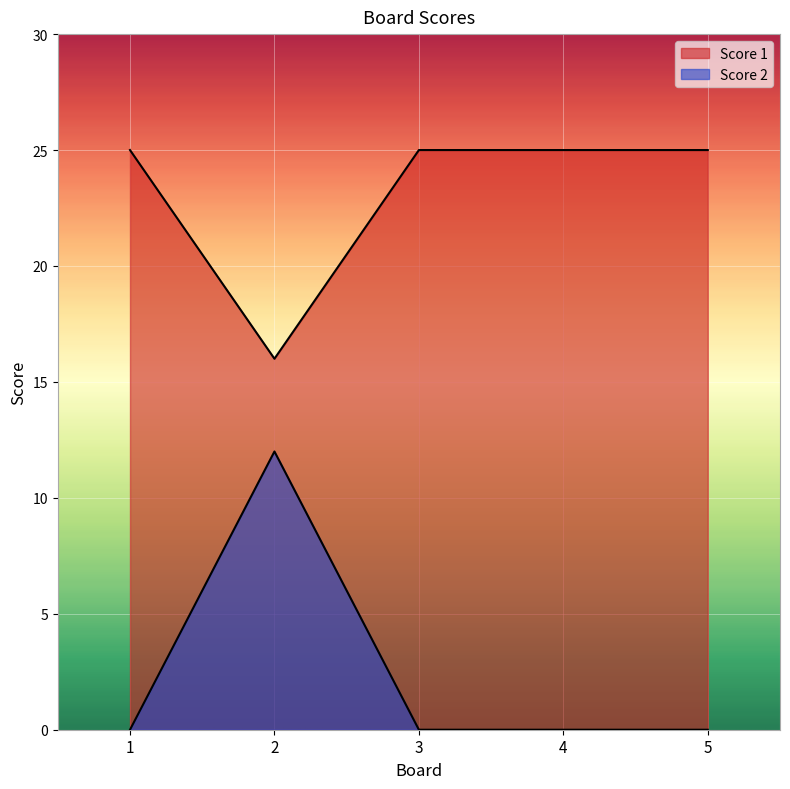

True or false: Score 2 has a value of 12 at 2.

True